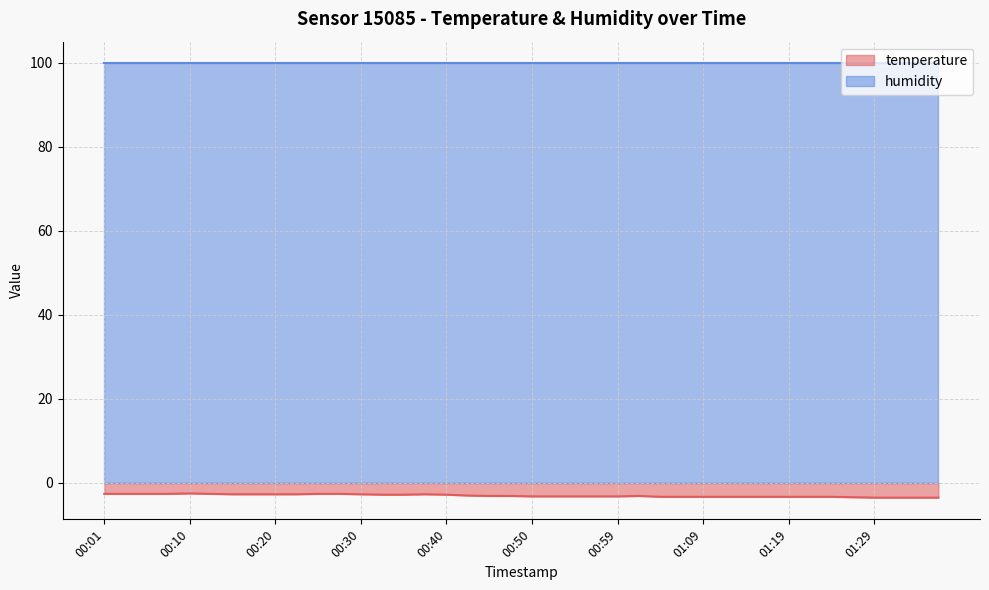

List the labels in order of value, largest first.

00:10, 00:01, 00:03, 00:05, 00:08, 00:13, 00:25, 00:27, 00:15, 00:18, 00:20, 00:23, 00:30, 00:37, 00:32, 00:35, 00:40, 00:42, 00:45, 00:47, 01:02, 00:50, 00:52, 00:54, 00:57, 00:59, 01:04, 01:07, 01:09, 01:12, 01:14, 01:16, 01:19, 01:21, 01:24, 01:26, 01:29, 01:31, 01:33, 01:36